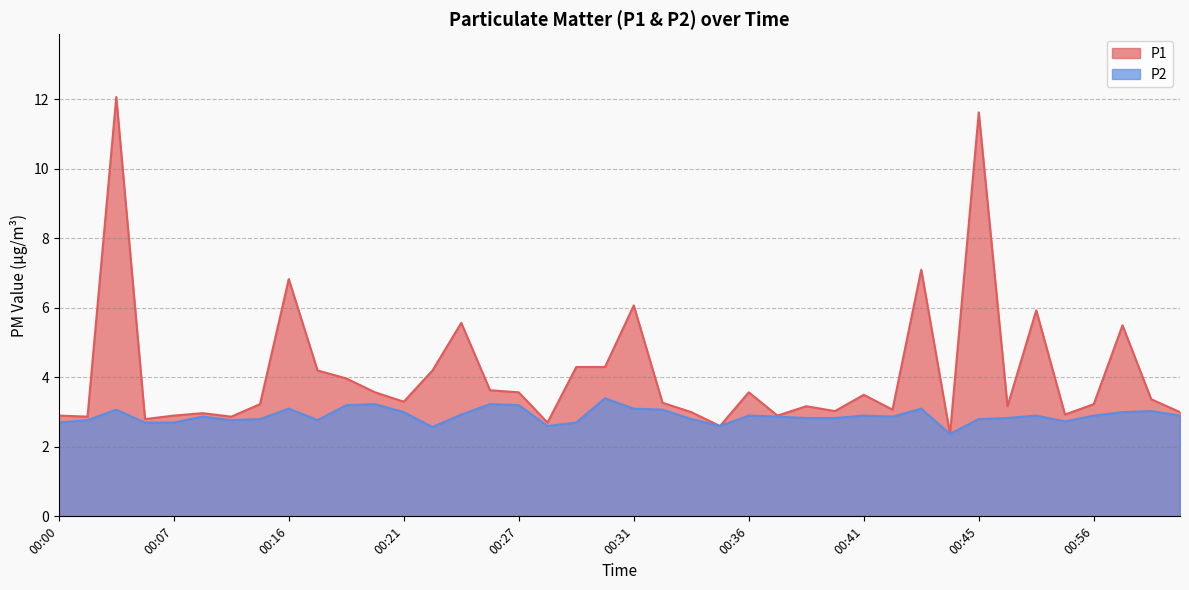

Reading left to right, what are all the values shown in this chart?

P1: 00:00=2.9	00:02=2.9	00:03=12.1	00:04=2.8	00:07=2.9	00:10=3.0	00:11=2.9	00:14=3.2	00:16=6.8	00:17=4.2	00:18=4.0	00:19=3.6	00:21=3.3	00:22=4.2	00:23=5.6	00:24=3.6	00:27=3.6	00:28=2.7	00:29=4.3	00:30=4.3	00:31=6.1	00:33=3.3	00:34=3.0	00:35=2.6	00:36=3.6	00:37=2.9	00:38=3.2	00:39=3.0	00:41=3.5	00:42=3.1	00:43=7.1	00:44=2.4	00:45=11.6	00:47=3.2	00:49=5.9	00:53=2.9	00:56=3.2	00:57=5.5	00:58=3.4	00:59=3.0
P2: 00:00=2.7	00:02=2.8	00:03=3.1	00:04=2.7	00:07=2.7	00:10=2.9	00:11=2.8	00:14=2.8	00:16=3.1	00:17=2.8	00:18=3.2	00:19=3.2	00:21=3.0	00:22=2.6	00:23=2.9	00:24=3.2	00:27=3.2	00:28=2.6	00:29=2.7	00:30=3.4	00:31=3.1	00:33=3.1	00:34=2.8	00:35=2.6	00:36=2.9	00:37=2.9	00:38=2.8	00:39=2.8	00:41=2.9	00:42=2.9	00:43=3.1	00:44=2.4	00:45=2.8	00:47=2.8	00:49=2.9	00:53=2.7	00:56=2.9	00:57=3.0	00:58=3.0	00:59=2.9